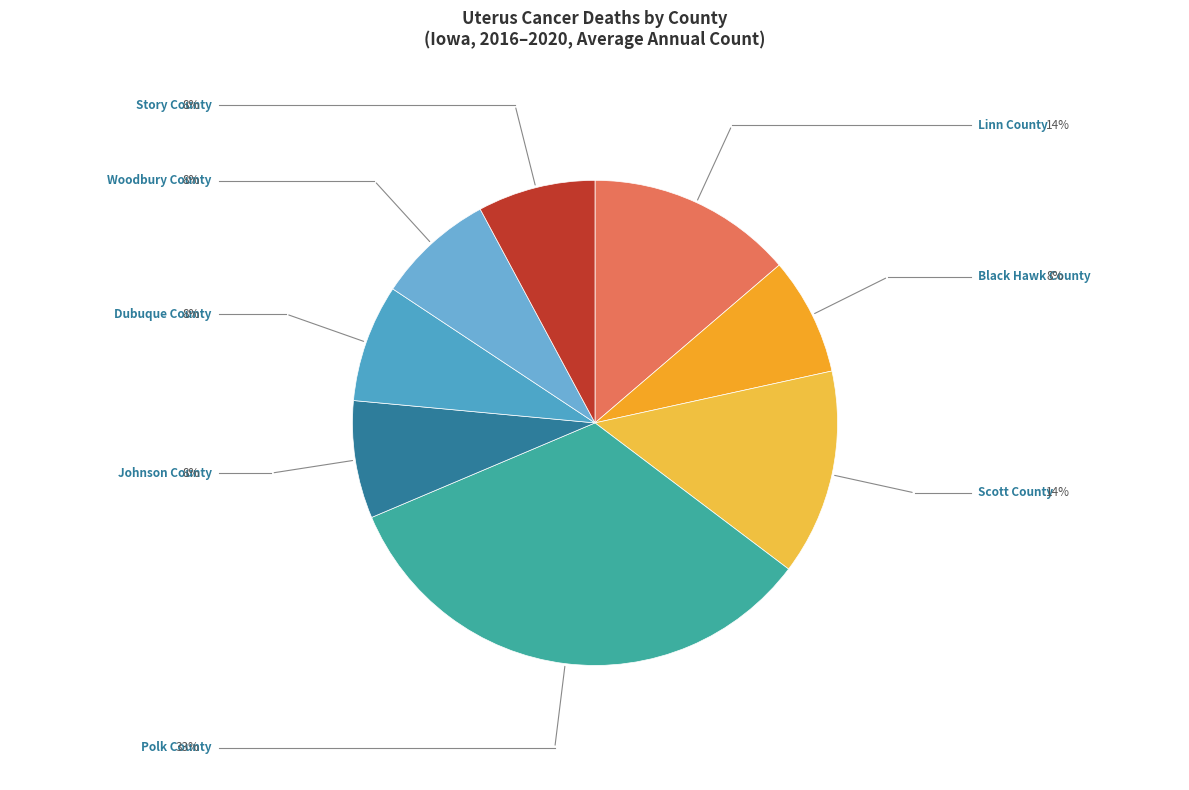

To the nearest percent, what portion does Scott County represent?

14%